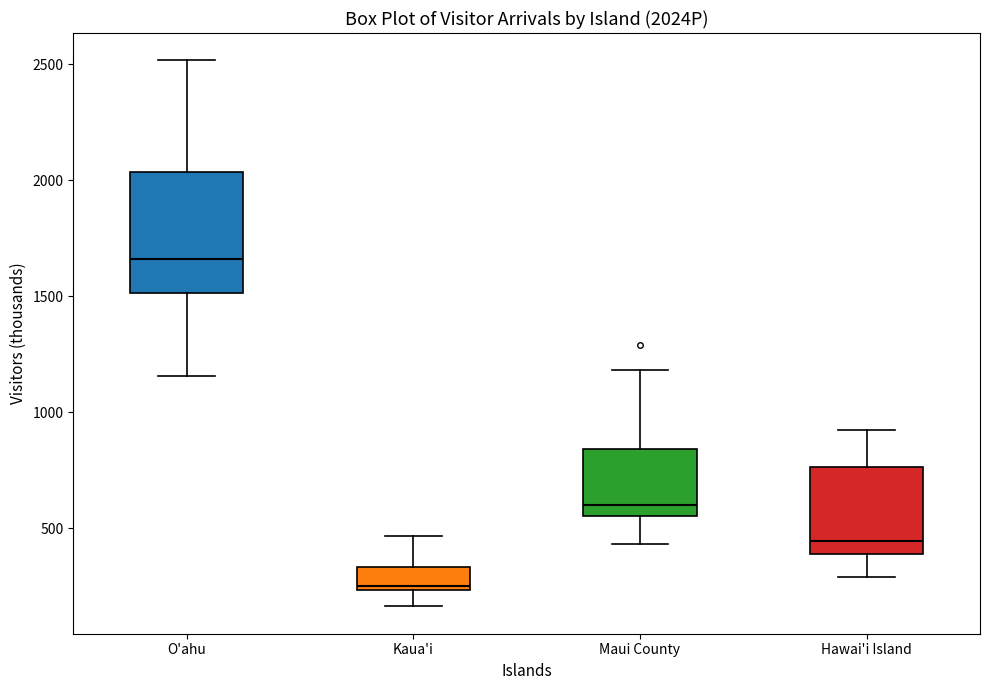

Which box has the highest median line?

O'ahu